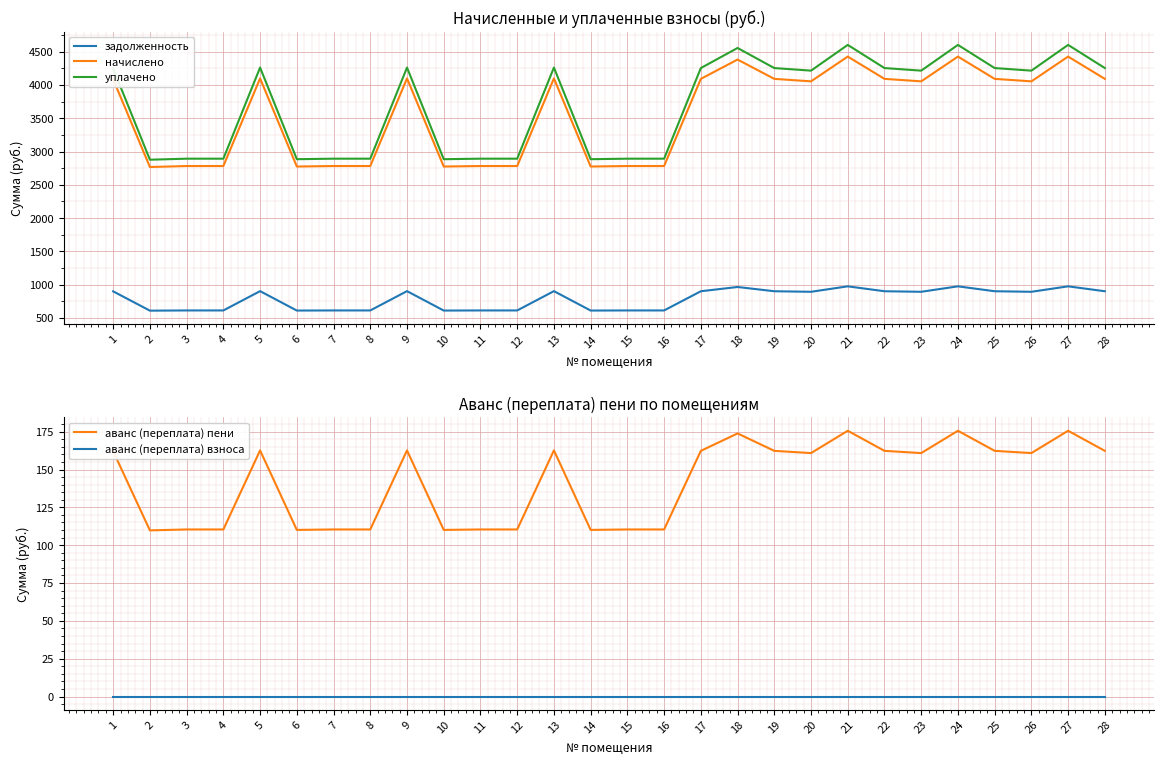

How many interior local peaks does the уплачено series have?

7